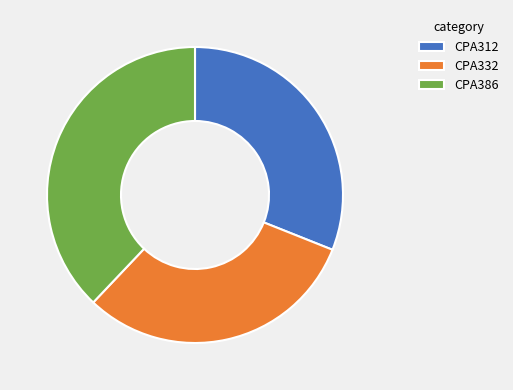

Does CPA332 represent more than half of the total?

No